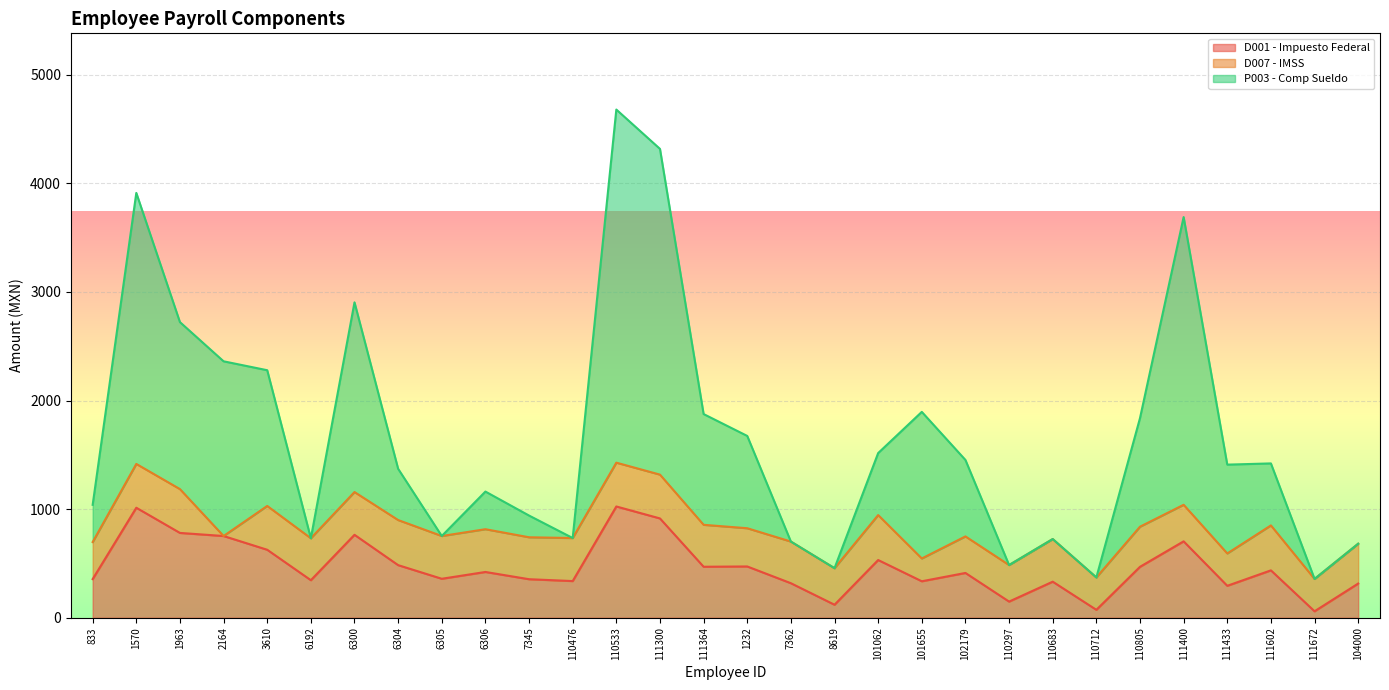

What is the label of the 24th point from the left?

110712